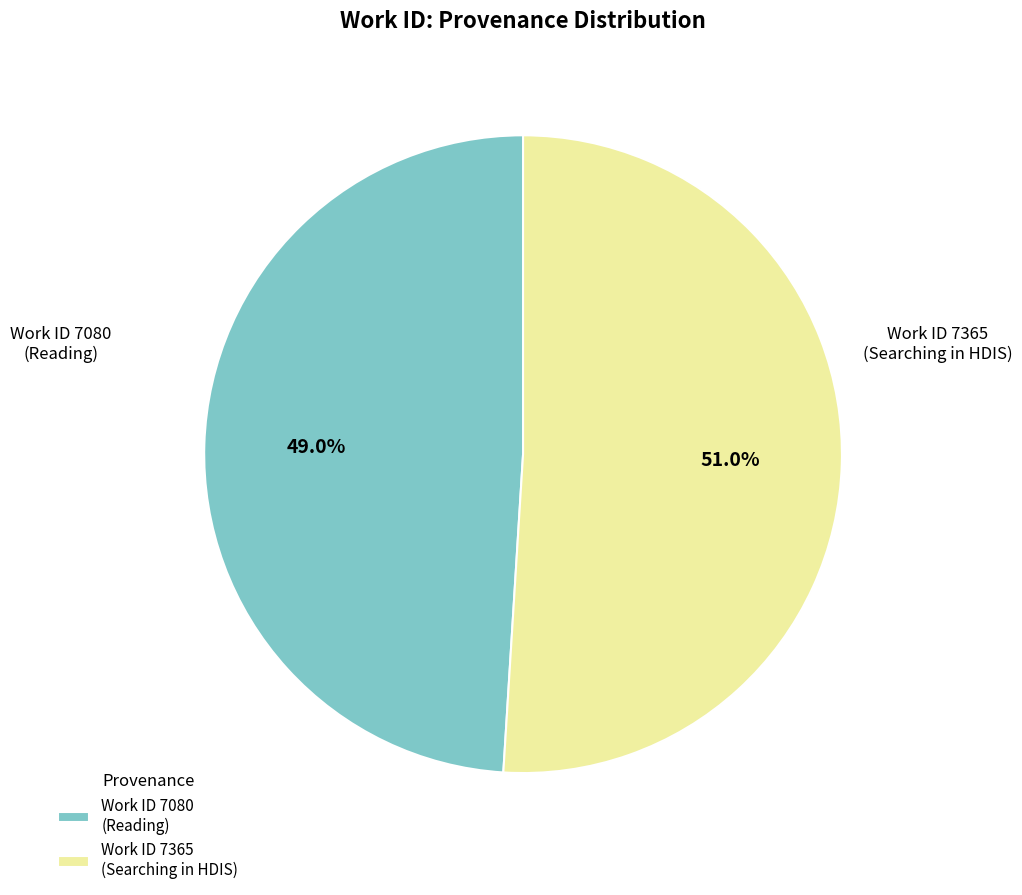

Which has a higher value, Work ID 7365 (Searching in HDIS) or Work ID 7080 (Reading)?

Work ID 7365 (Searching in HDIS)